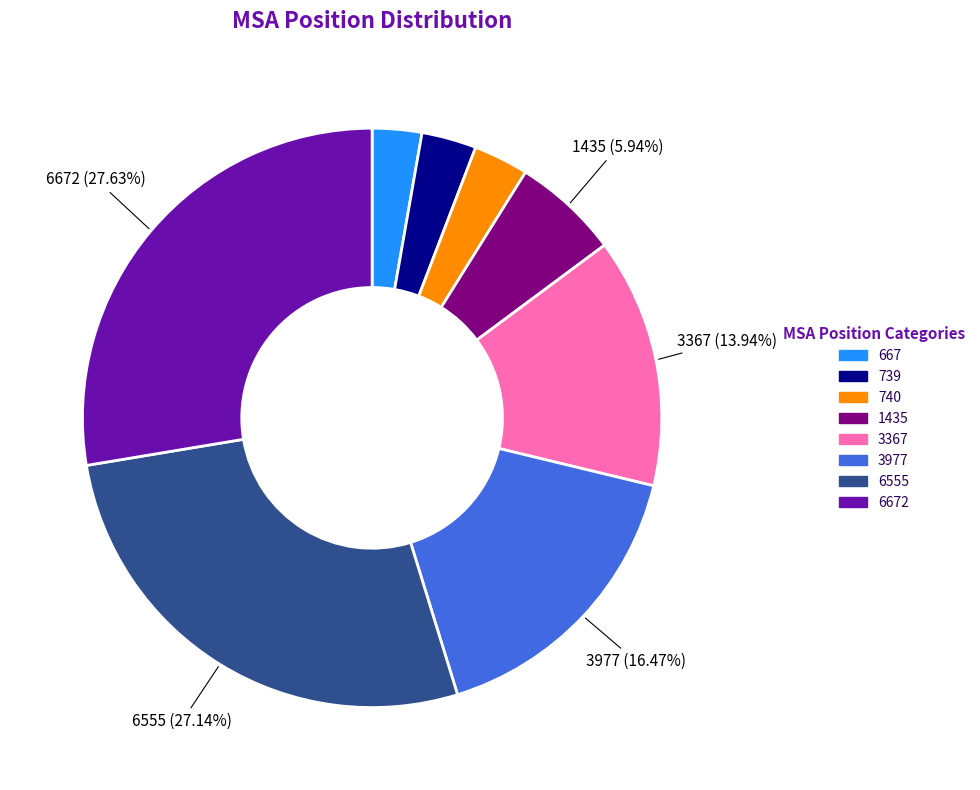

Does any single category account for the majority?

No